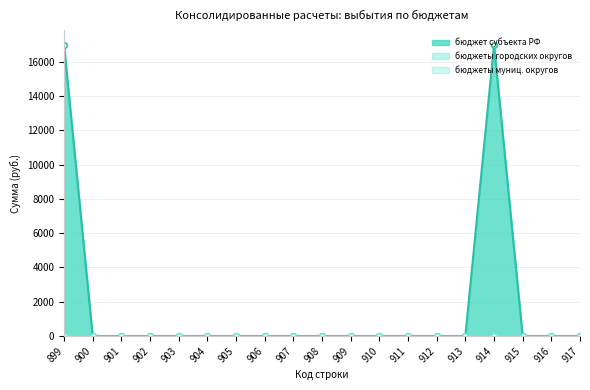

The бюджет субъекта РФ series shows 0 at 907. True or false?

True